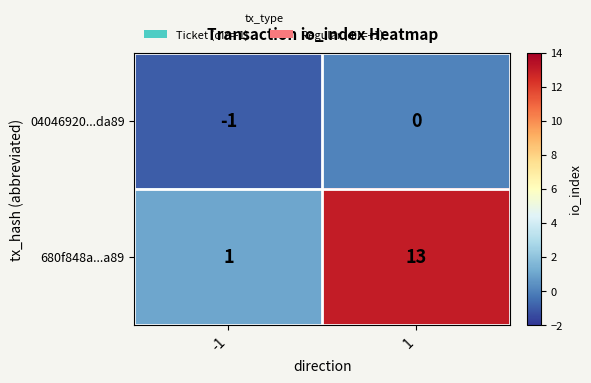

Which series has the widest spread of values?

680f848a...a89